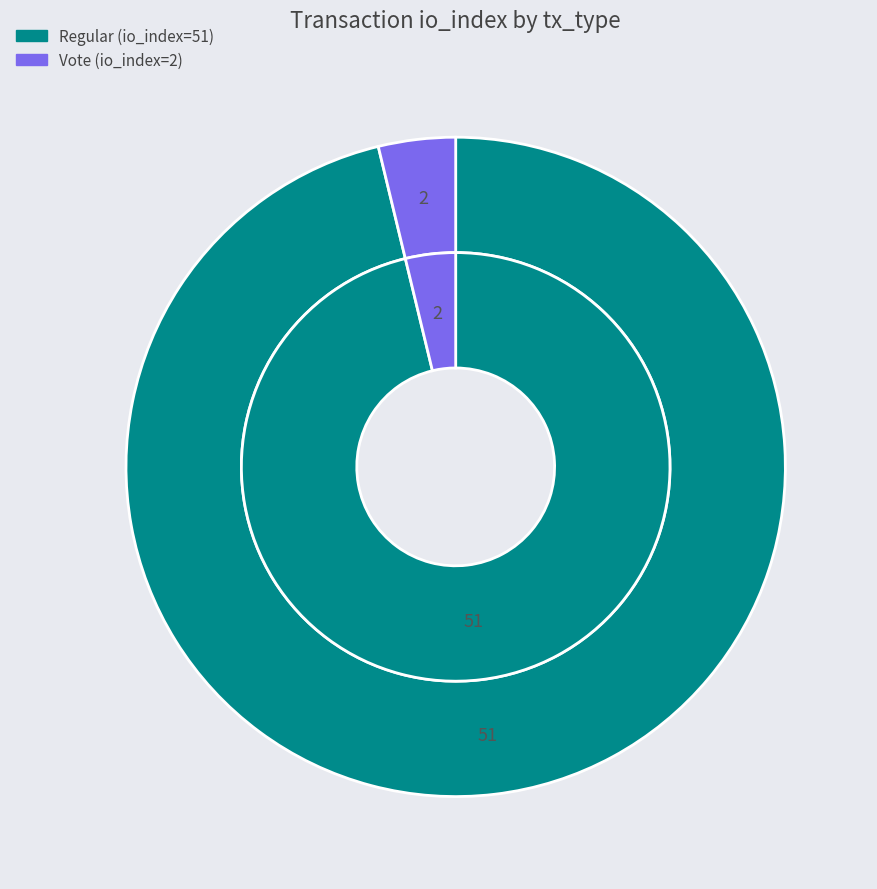

To the nearest percent, what is the difference between the largest and smallest slice percentages?

92%